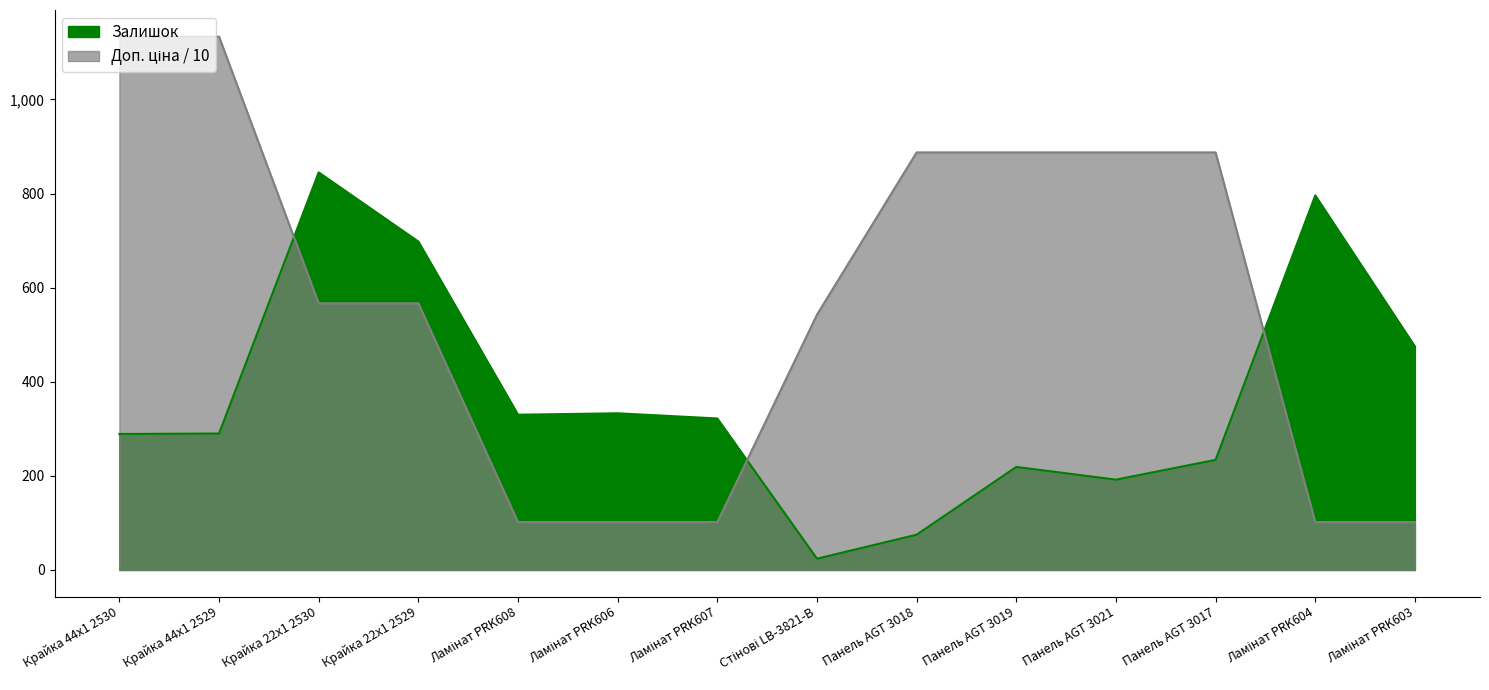

True or false: Доп. ціна has a value of 101.8 at Ламінат PRK606.

True